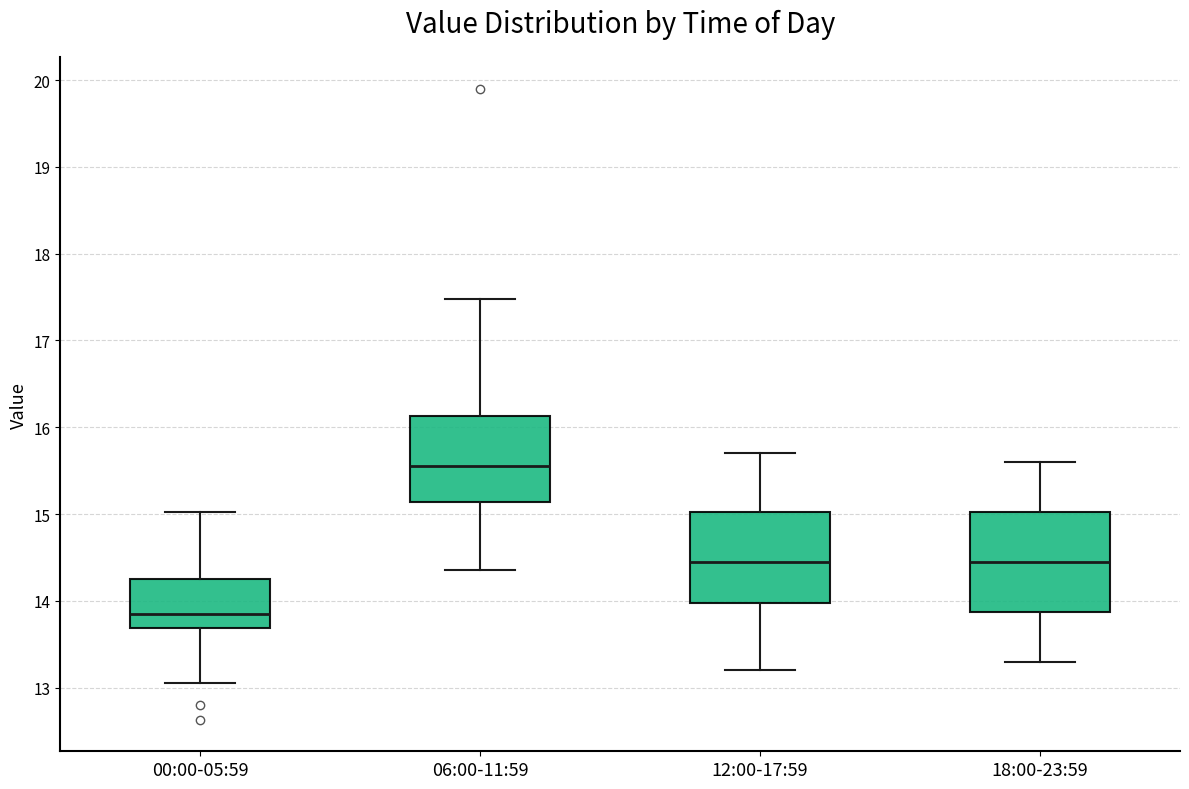

Reading left to right, transcribe this box plot: for each box, give where its median line is, the range the box spans, and where its two whiskers end, as read against the y-axis. The values are not printed on the chart, so give them approximately, as read against the axis.

00:00-05:59: median 13.9, box 13.7 to 14.3, whiskers 13.1 to 15.0
06:00-11:59: median 15.6, box 15.1 to 16.1, whiskers 14.4 to 17.5
12:00-17:59: median 14.5, box 14.0 to 15.0, whiskers 13.2 to 15.7
18:00-23:59: median 14.5, box 13.9 to 15.0, whiskers 13.3 to 15.6